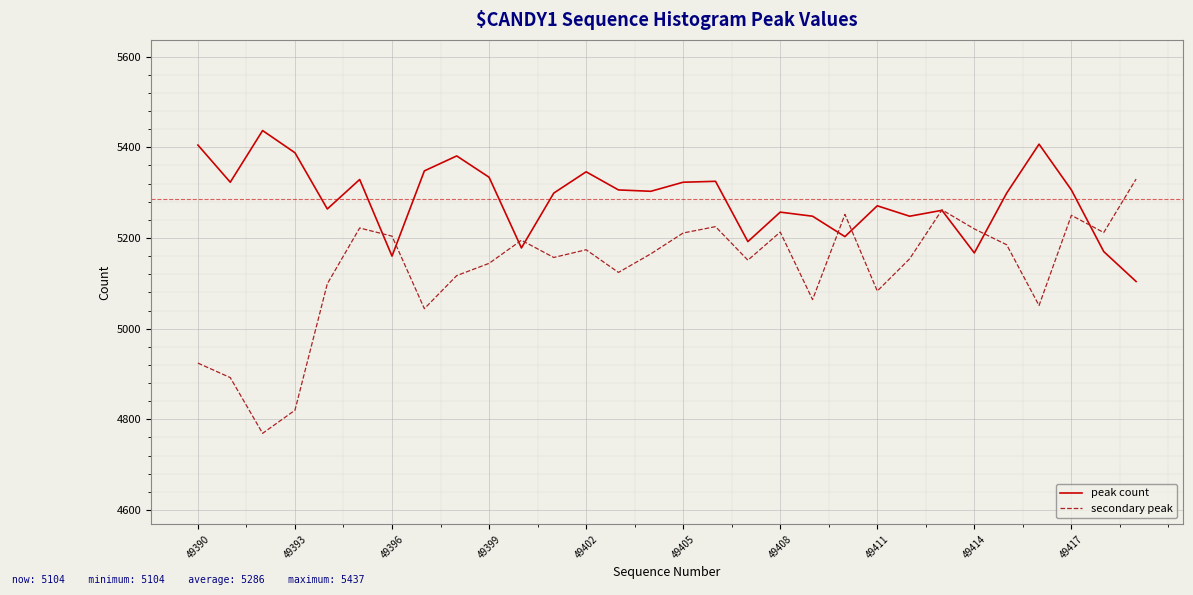

Rank the series by their maximum value, from lowest to highest.

secondary peak, peak count